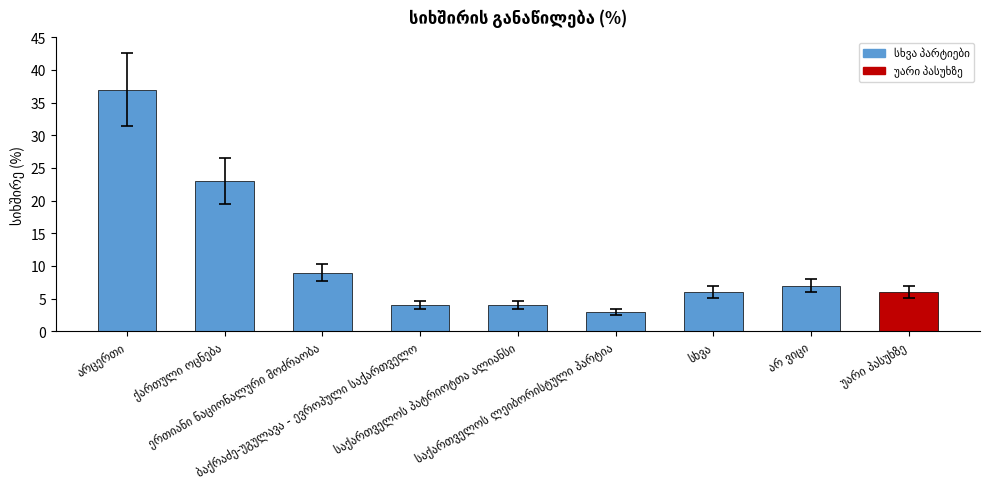

Count the number of data series in this chart.

1